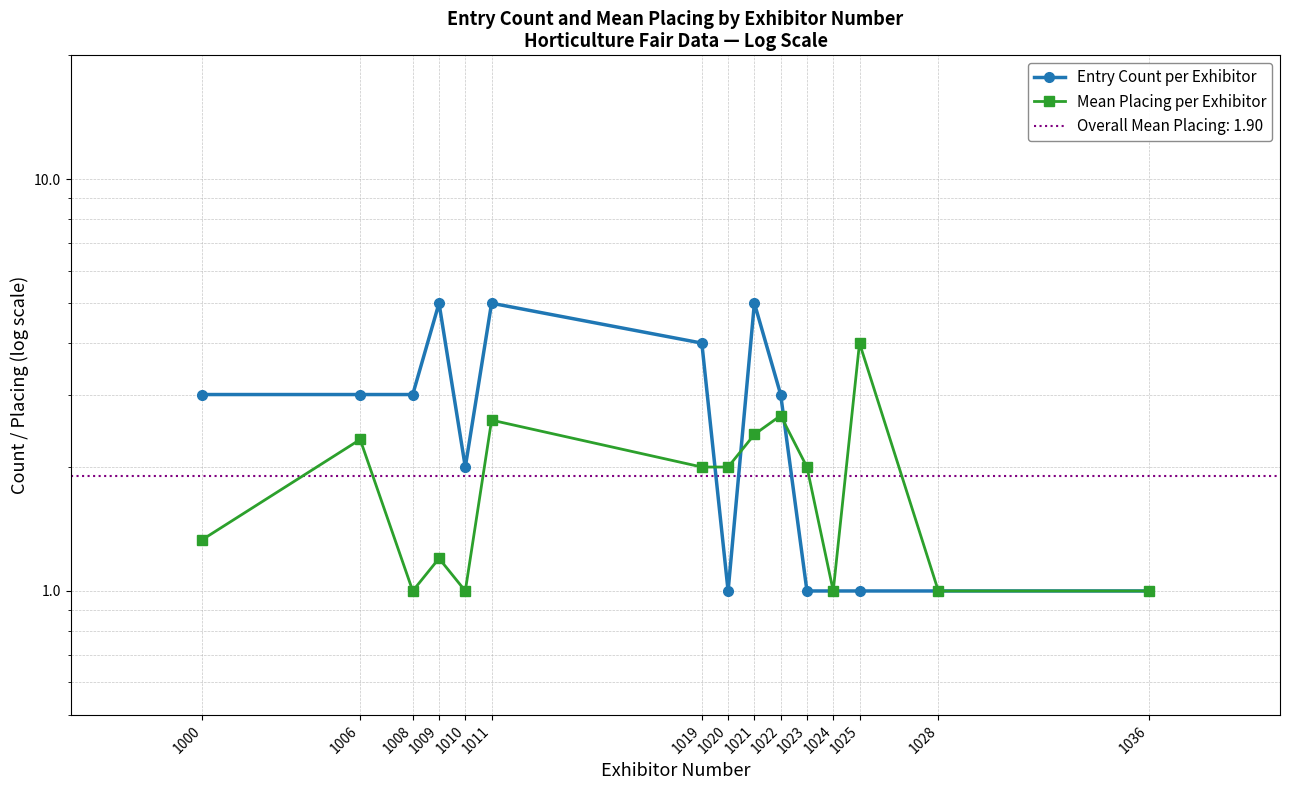

Which series has the largest range (max minus min)?

Entry Count per Exhibitor